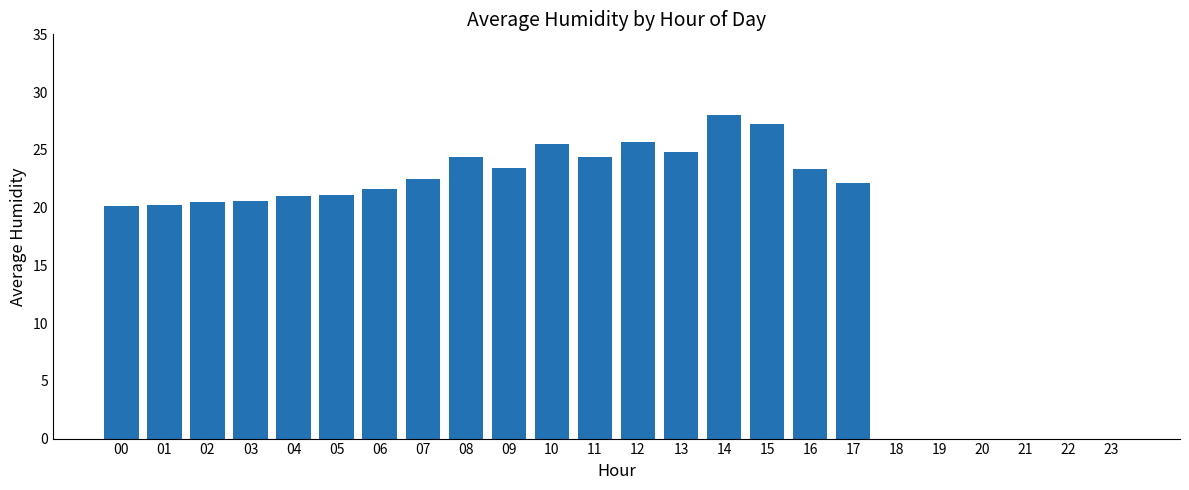

What is the sum of the values at 18 and 08?

24.4